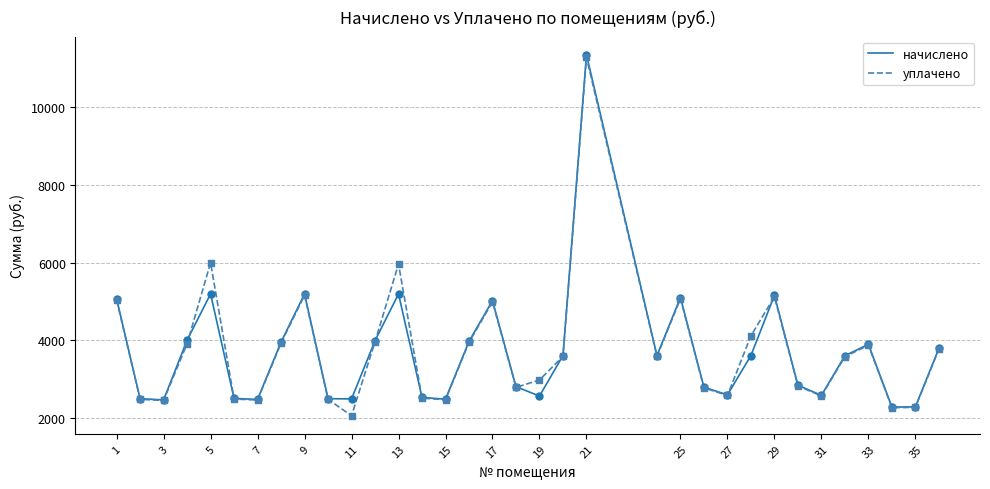

What is the highest value of the начислено series?

11339.3